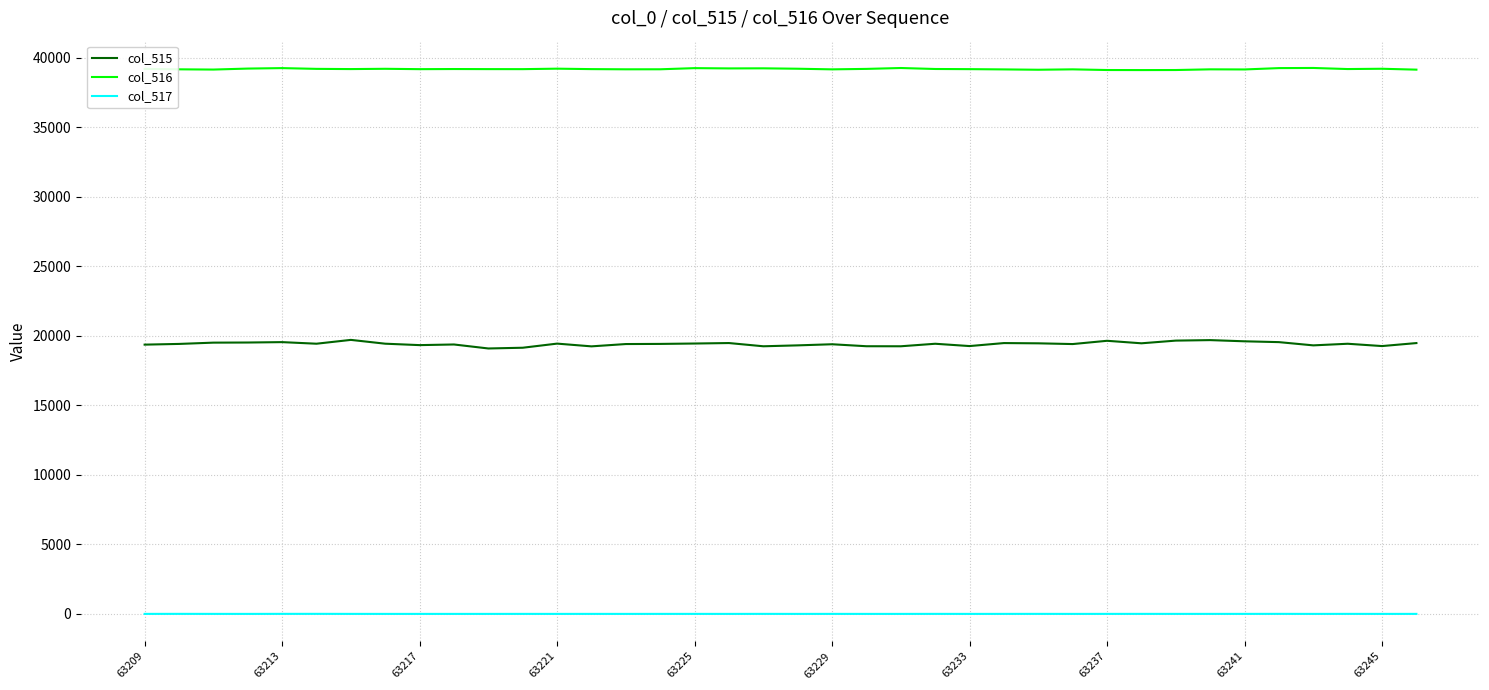

Which series has the widest spread of values?

col_515